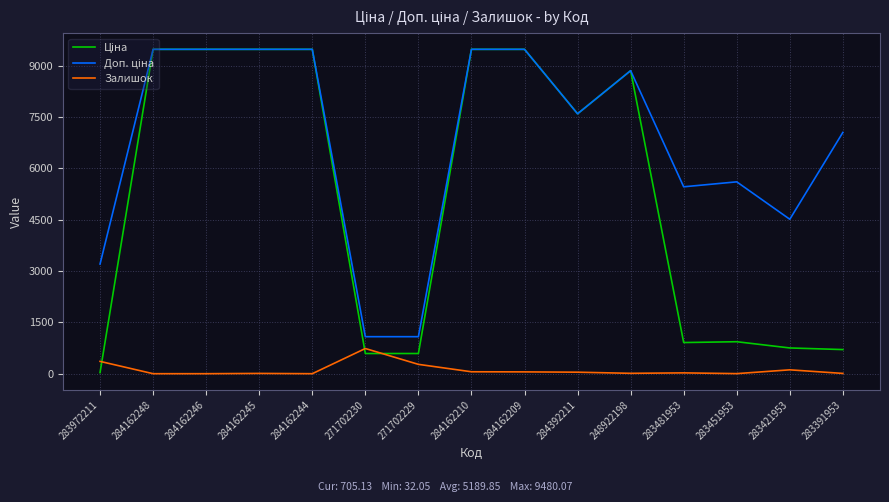

Which category has the highest value in the Залишок series?

271702230